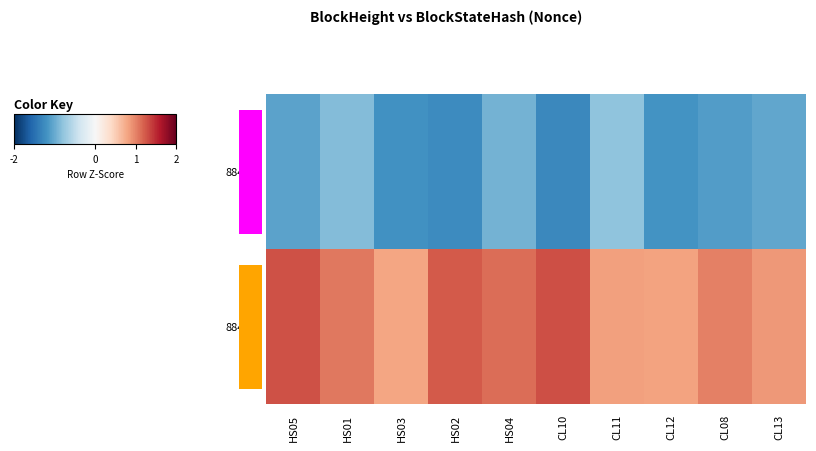

How many series are shown in this chart?

2